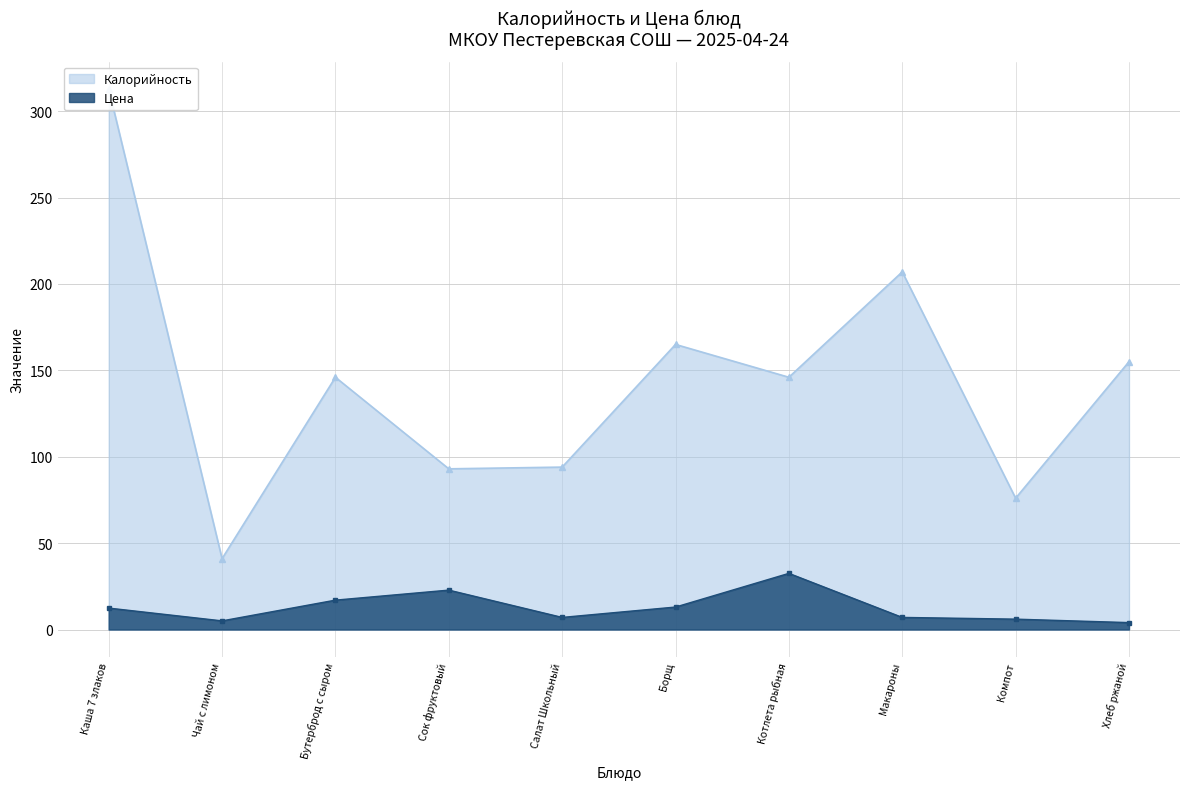

Rank the series by their average value, from lowest to highest.

Цена, Калорийность